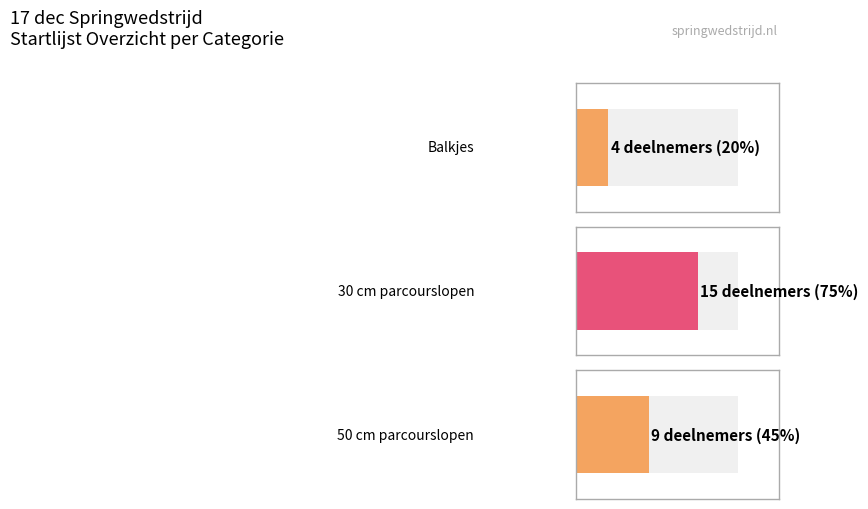

True or false: the data shows 9 at 2.

True